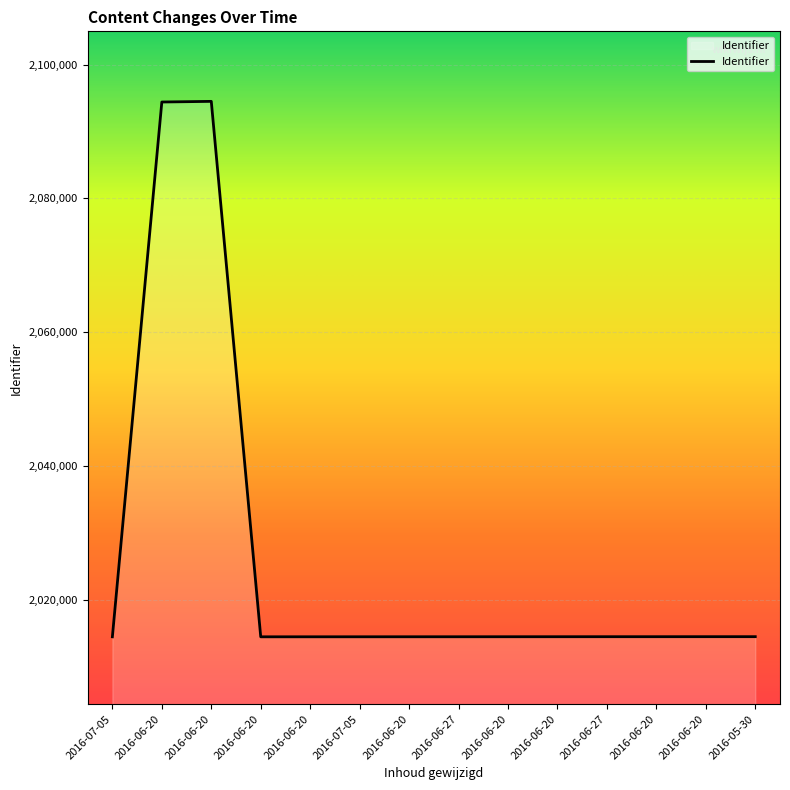

What is the difference between the values at 2016-06-27 and 2016-06-27?

8